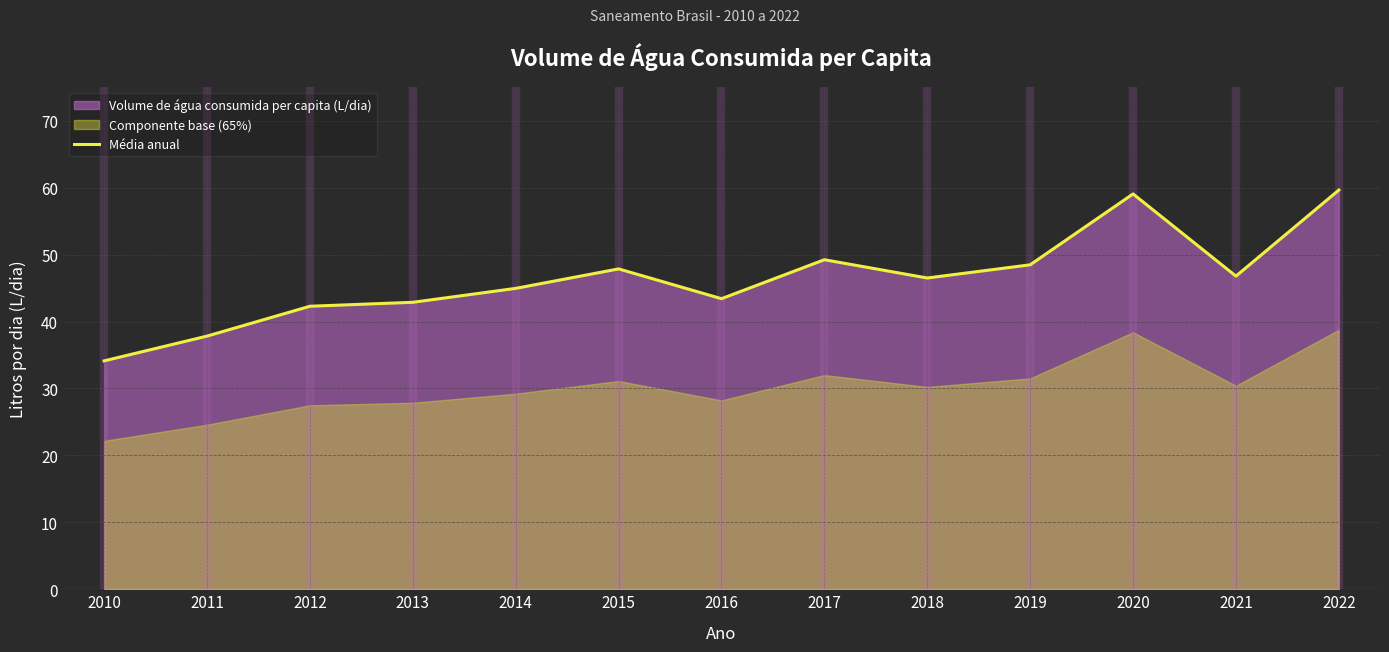

Where is the data nearest to the value 46?

2018